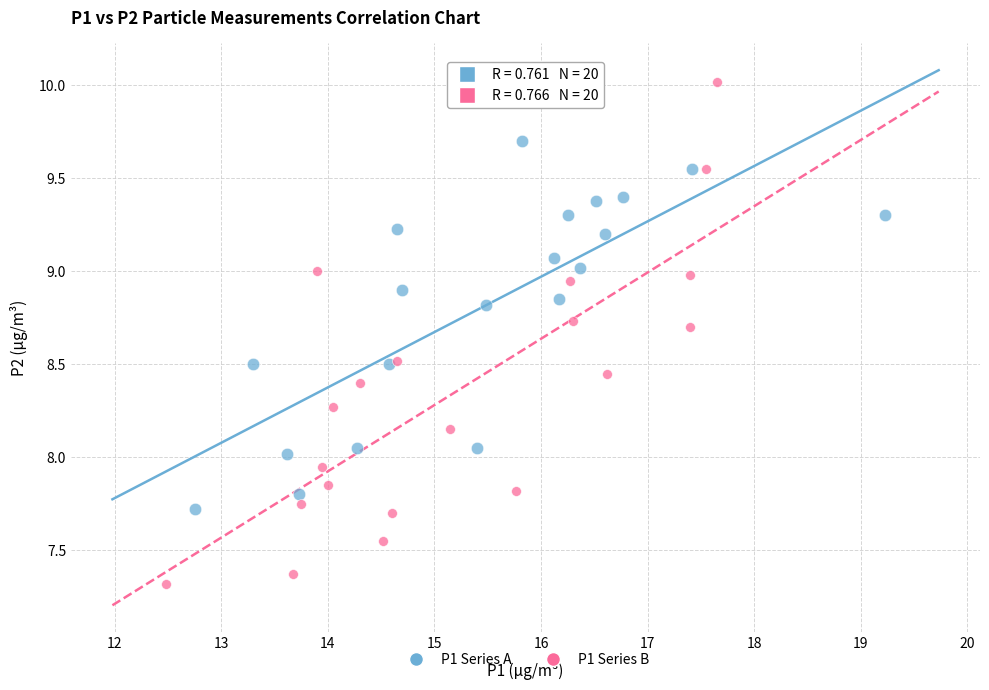

Which series reaches the minimum Y coordinate?

P1 Series B